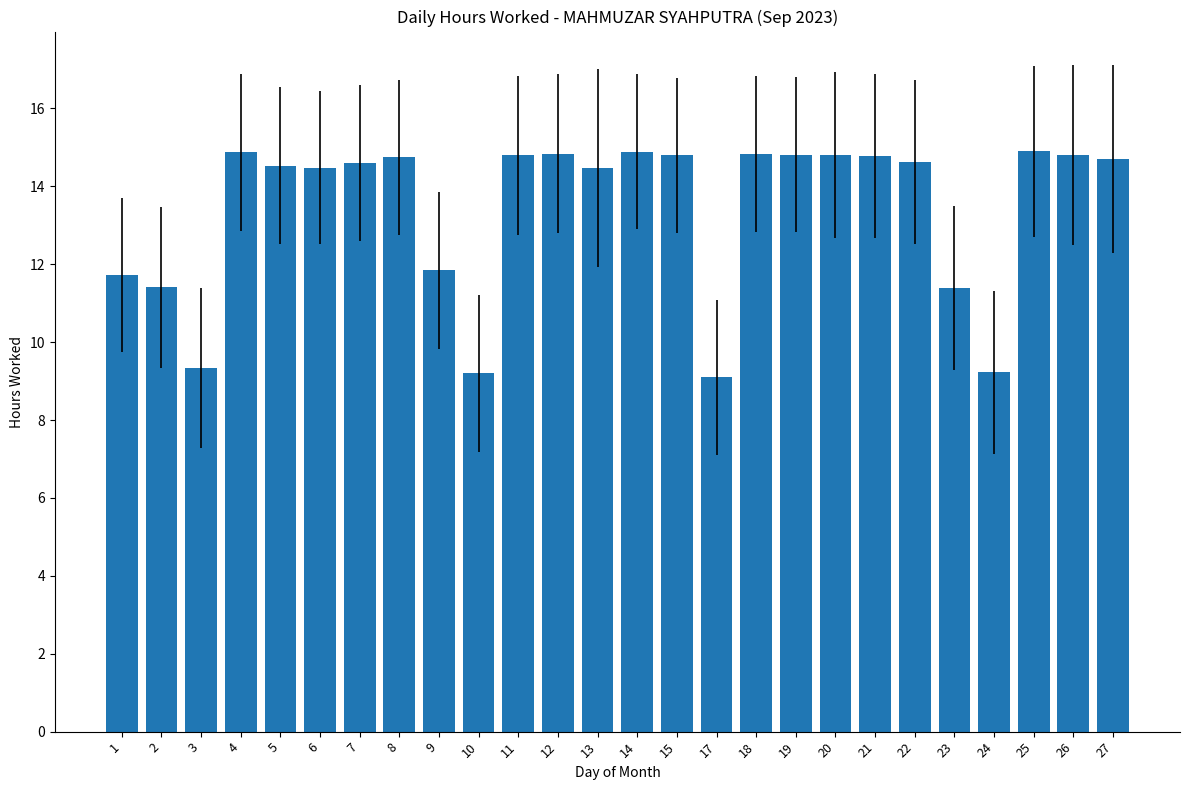

What is the value of the 6th bar from the left?

14.5